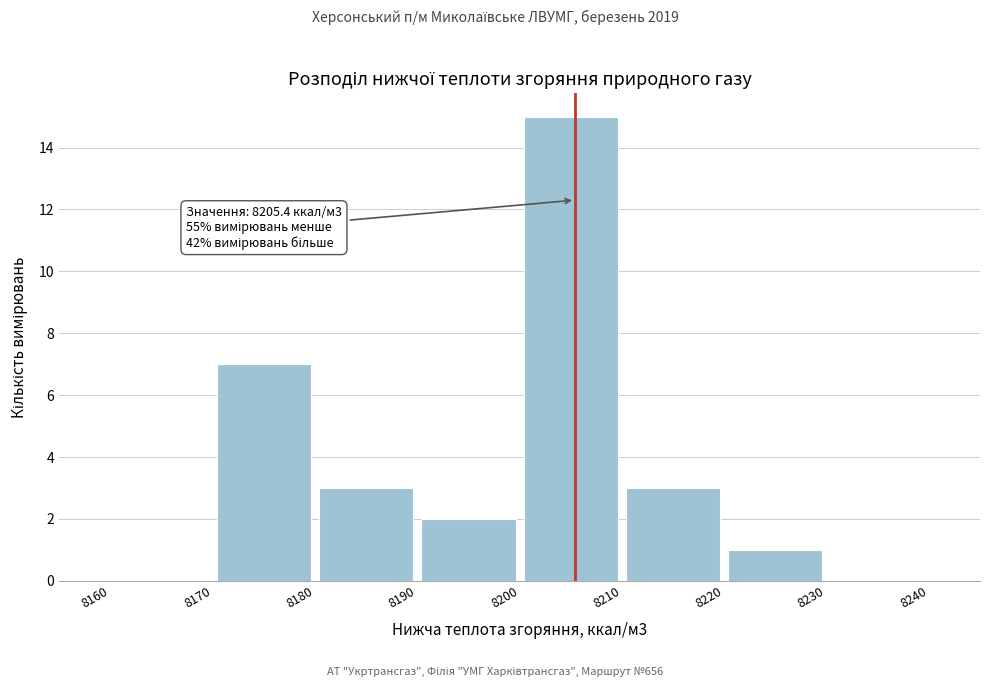

Which range on the x-axis has the tallest bar?

8200 to 8210